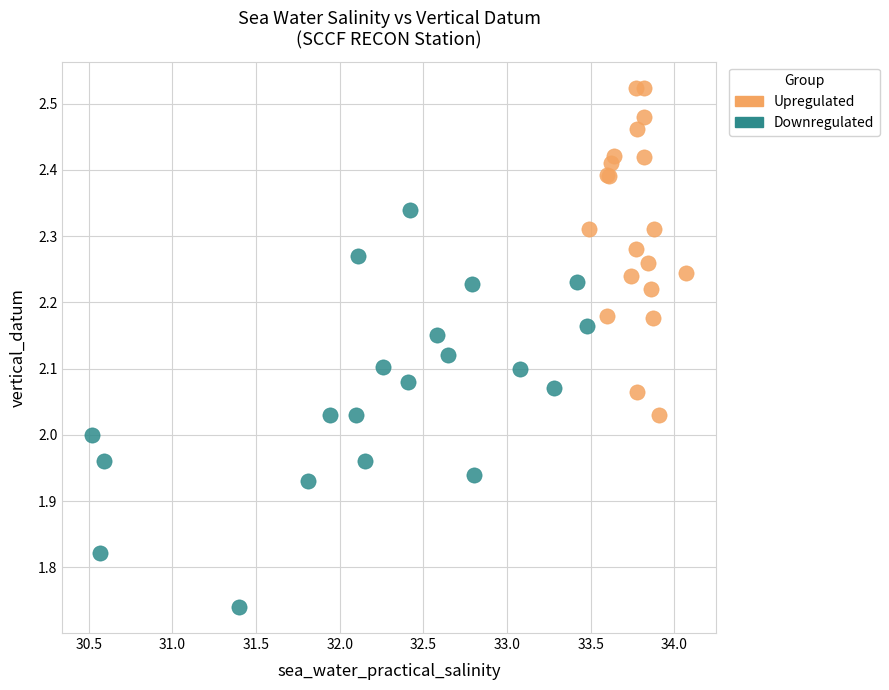

Which series contains the highest Y value?

Upregulated